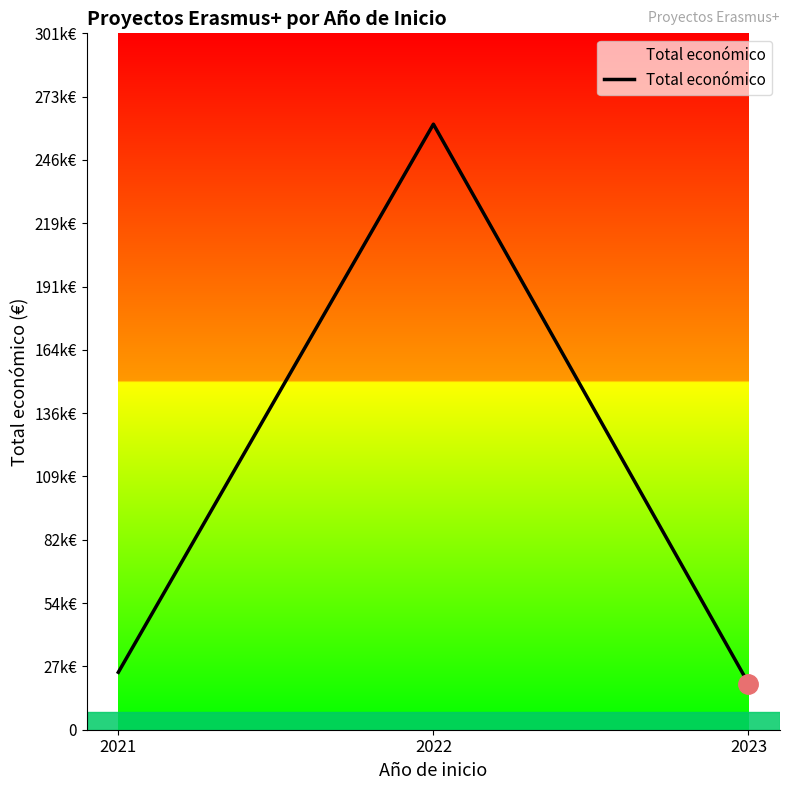

Does the chart display data point markers on the line(s)?

No